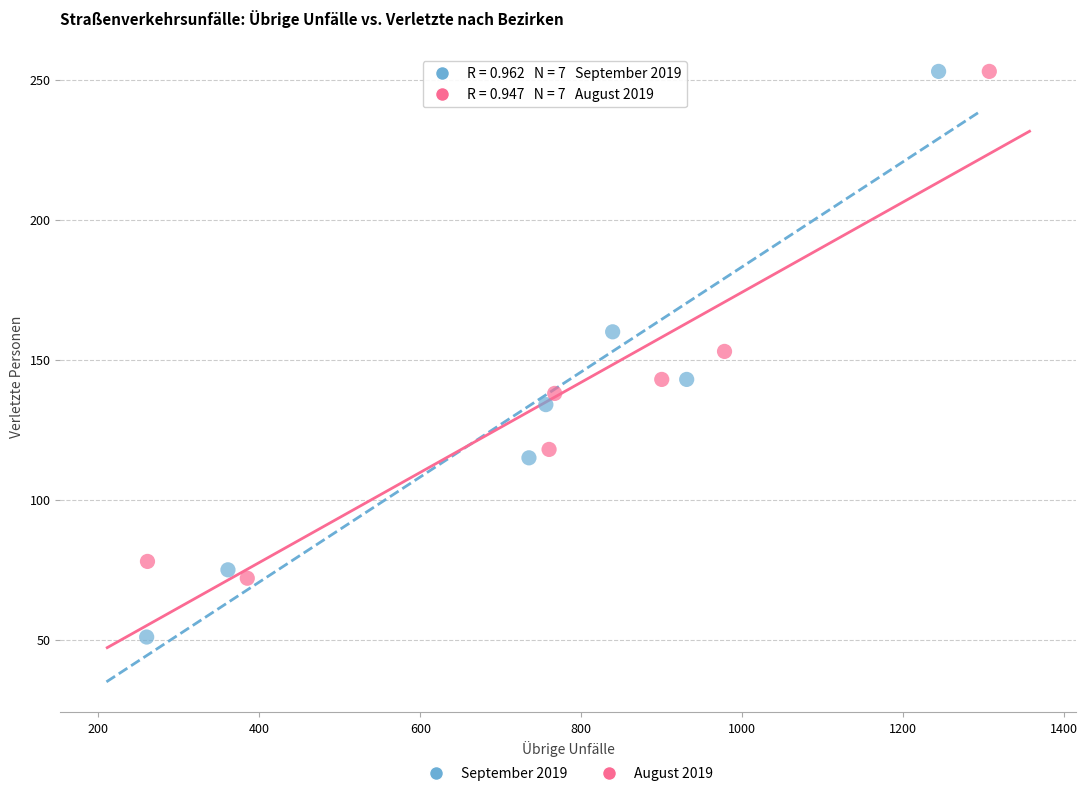

Which series has the widest spread of Y values?

September 2019